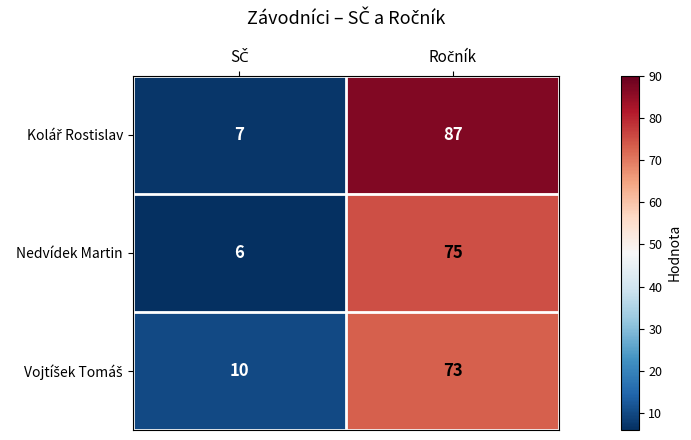

How many series are shown in this chart?

3